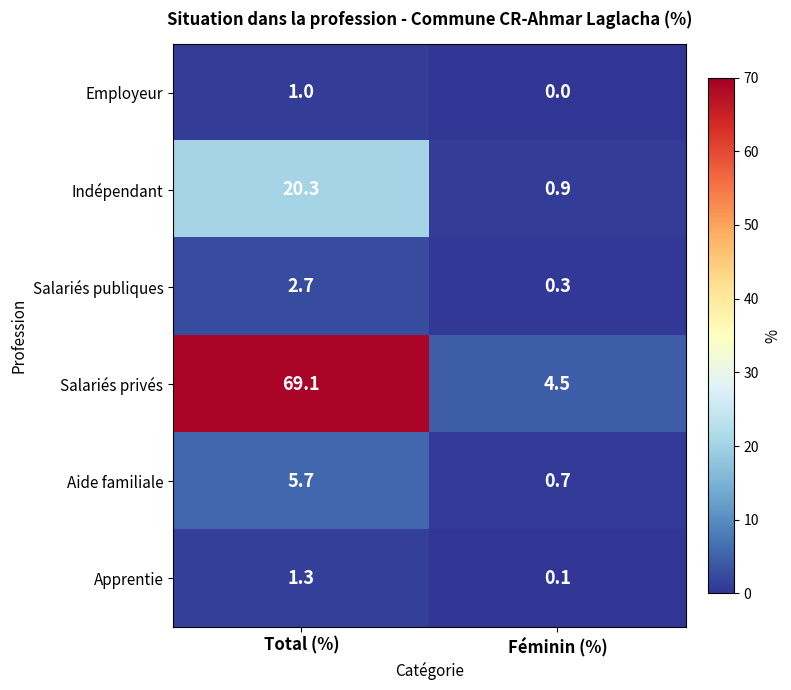

What is the total value across all series at Total (%)?

100.1